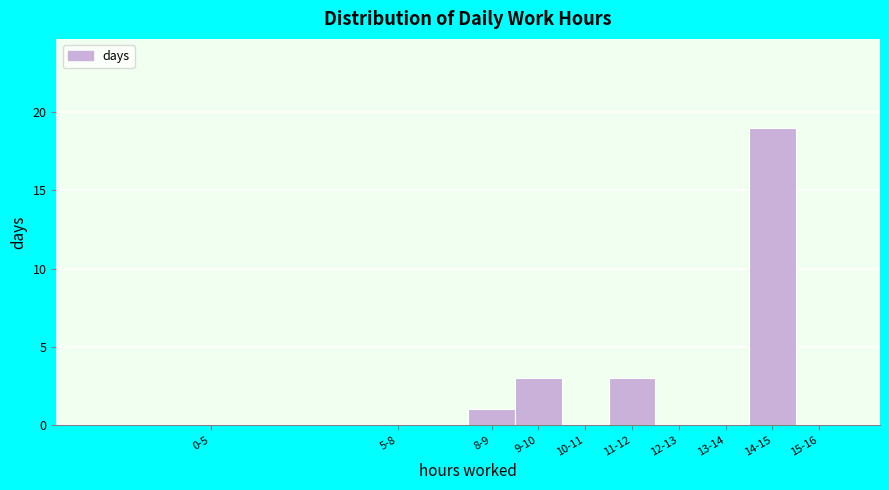

Reading left to right, extract all data points from this chart.

0-5=0	5-8=0	8-9=1	9-10=3	10-11=0	11-12=3	12-13=0	13-14=0	14-15=19	15-16=0